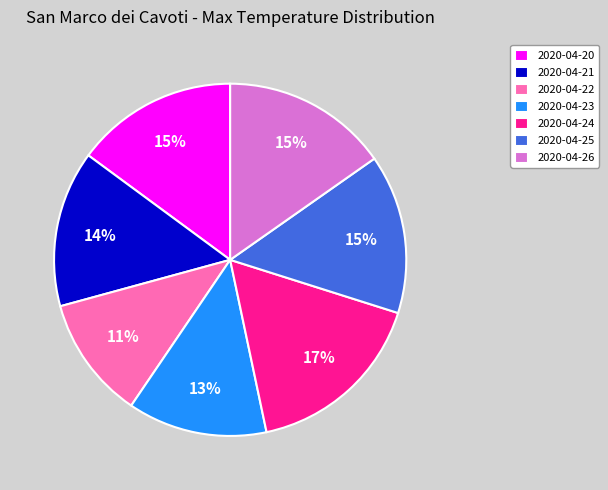

What is the smallest slice in the pie chart?

2020-04-22